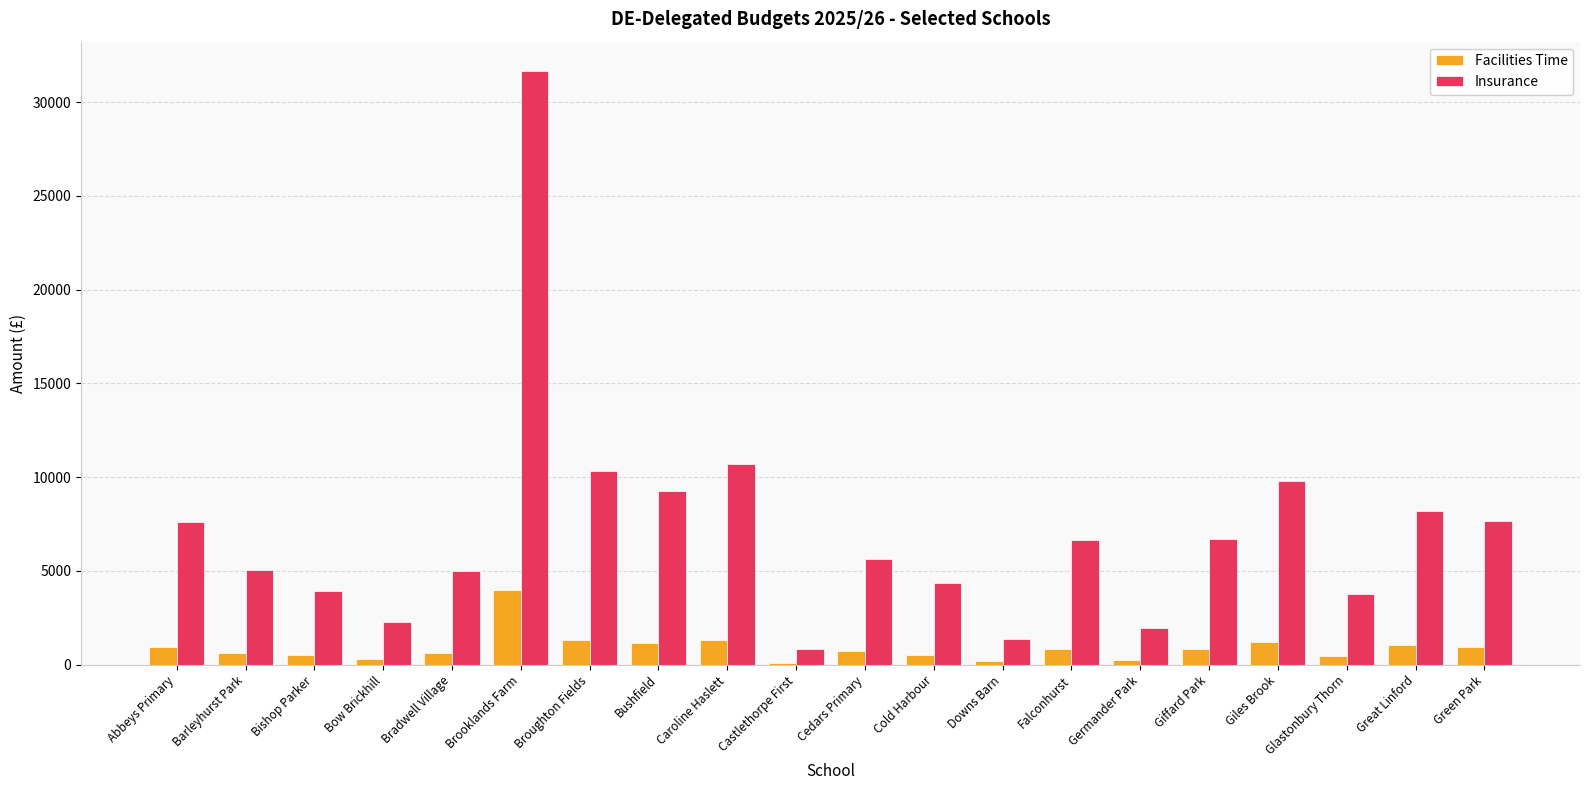

What value does the Facilities Time series have at Cedars Primary?

706.1